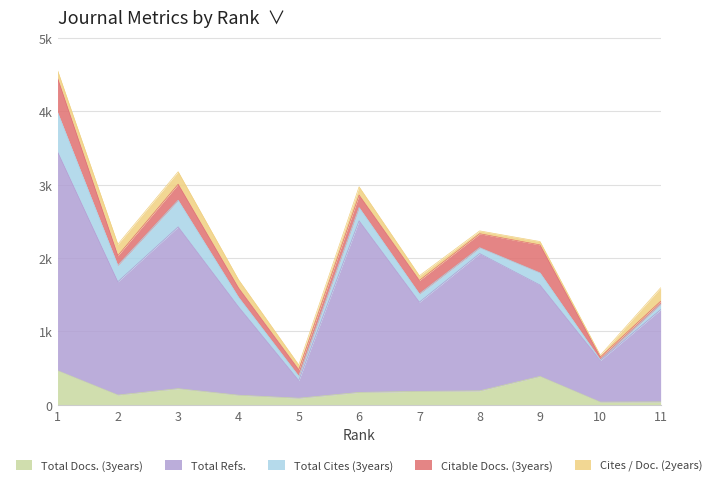

True or false: Citable Docs. (3years) and Total Refs. intersect in this chart.

False